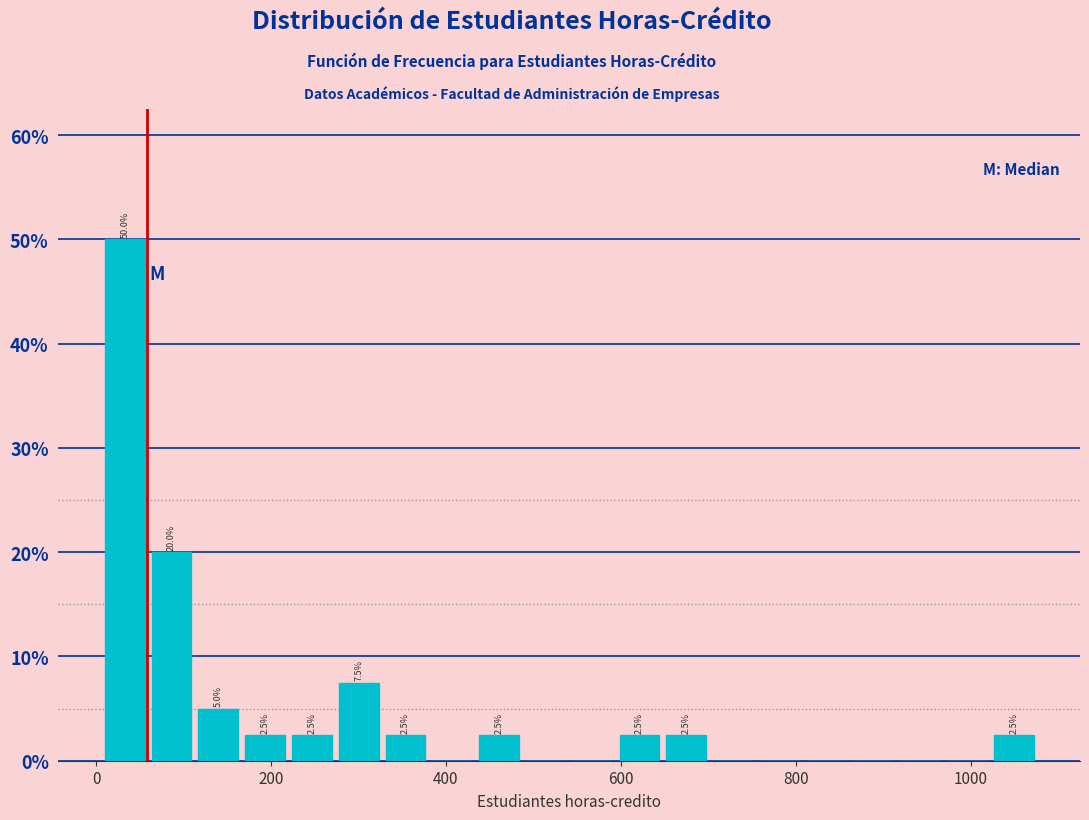

Read against the x-axis, roughly where is the centre of the tallest bar?

40